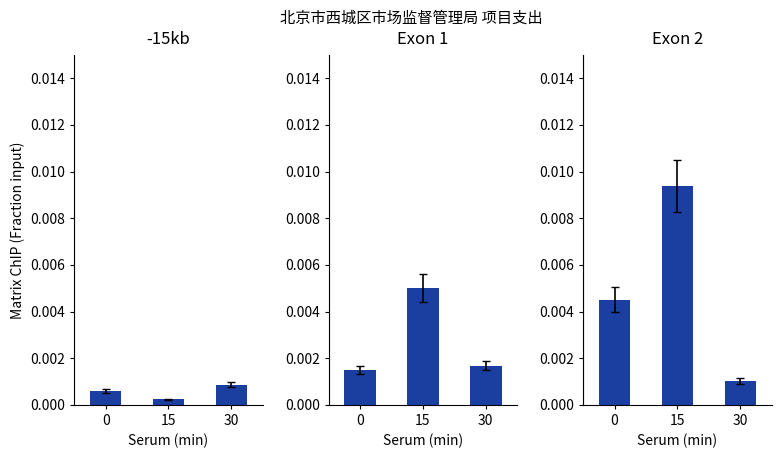

List the series in order of their overall mean, lowest first.

-15kb, Exon 1, Exon 2